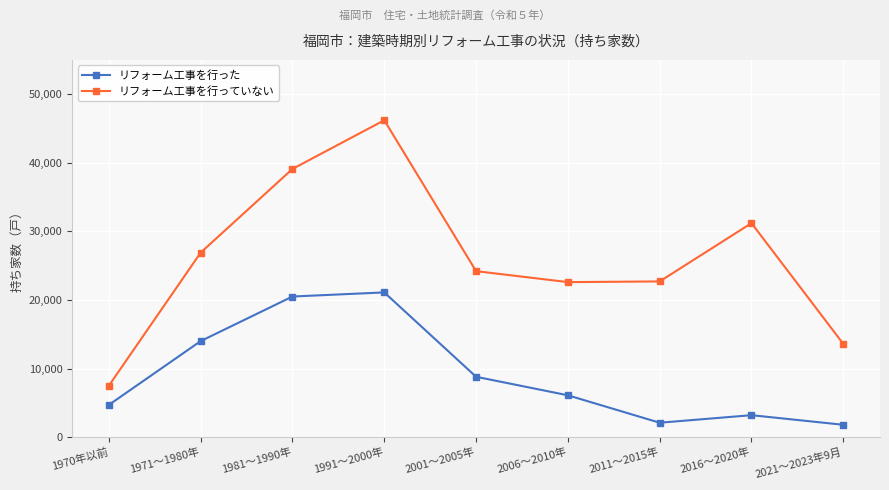

What is the difference between the highest and lowest values at 2001～2005年?

15400